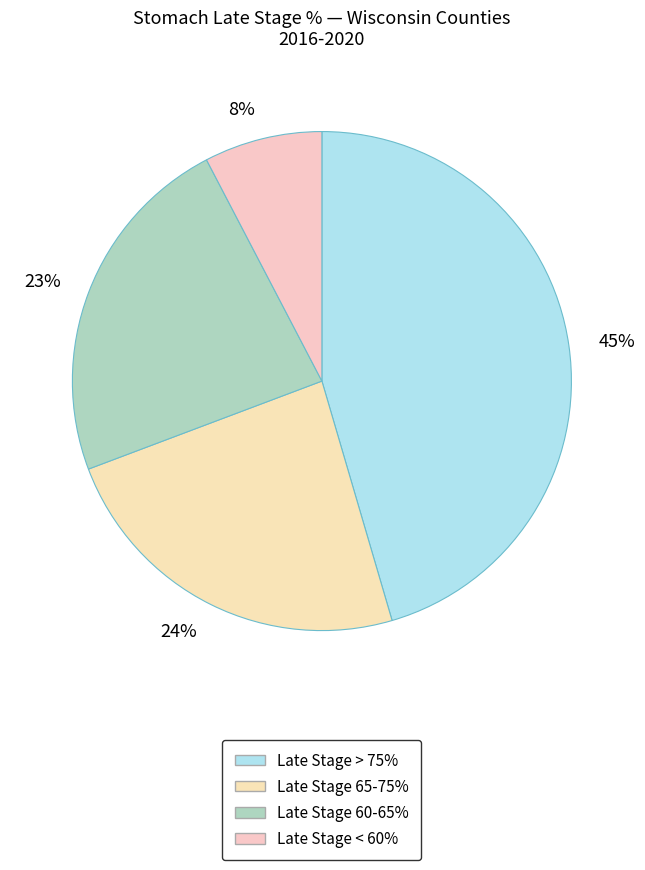

Between 8% and 23%, which is larger?

23%